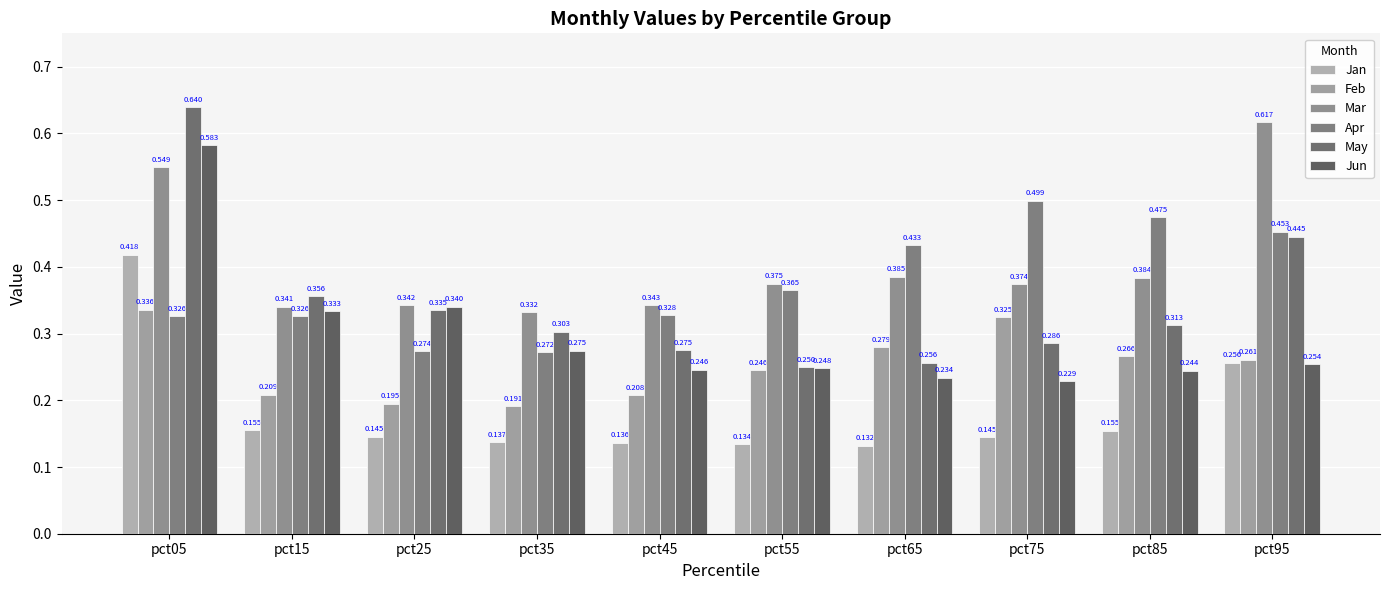

True or false: Feb has a value of 0.3 at pct35.

False